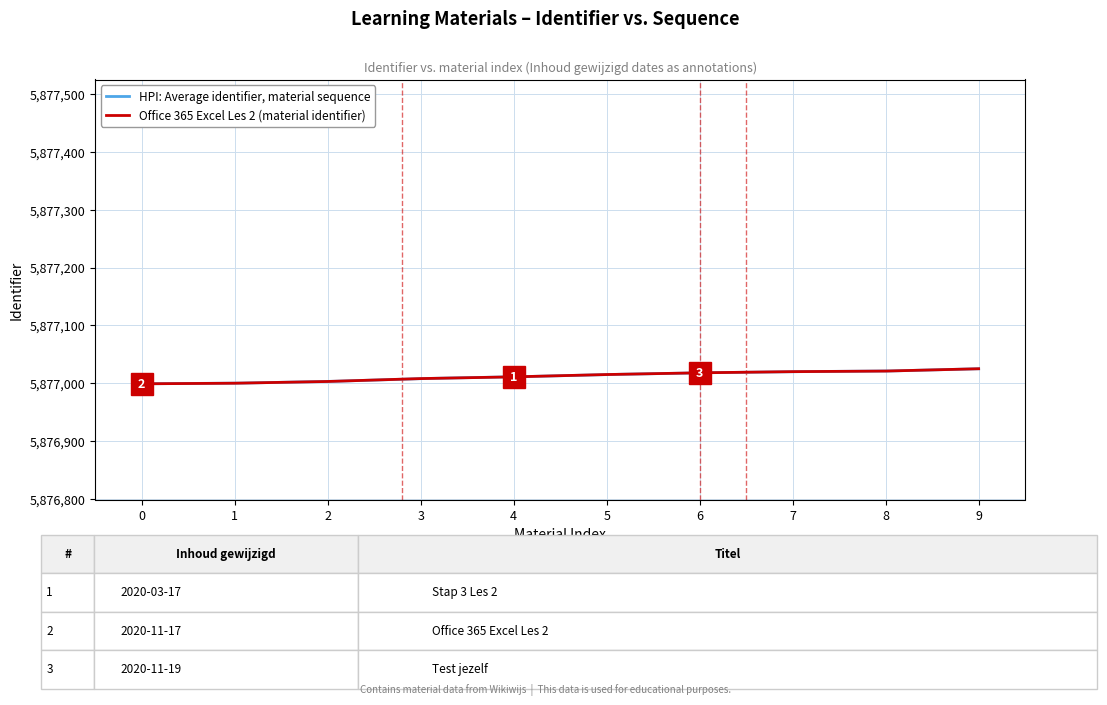

The value of Office 365 Excel Les 2 (material identifier) at 3 is 5877008. True or false?

True